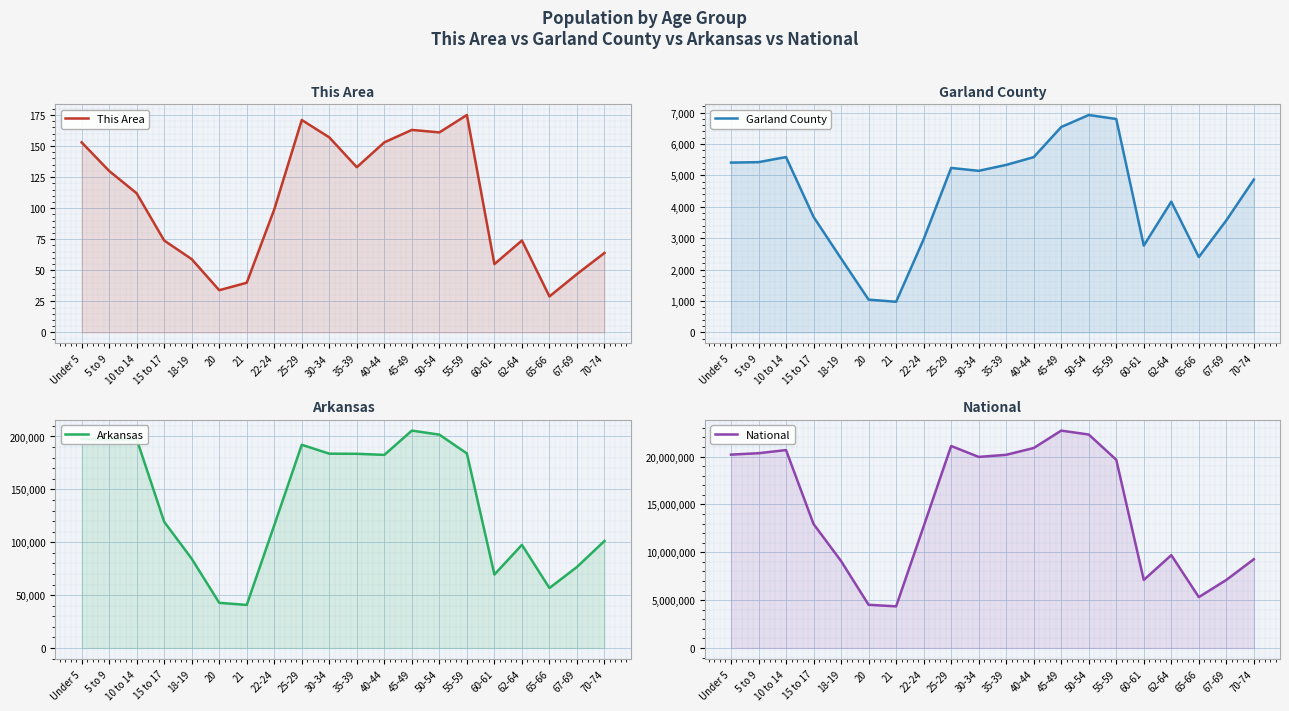

True or false: This Area and National cross at least once.

False